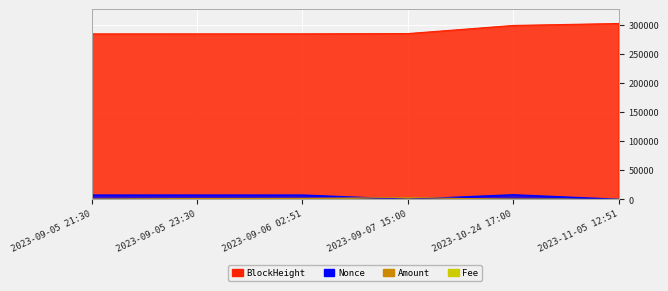

Which label corresponds to the largest value in the chart?

2023-11-05 12:51